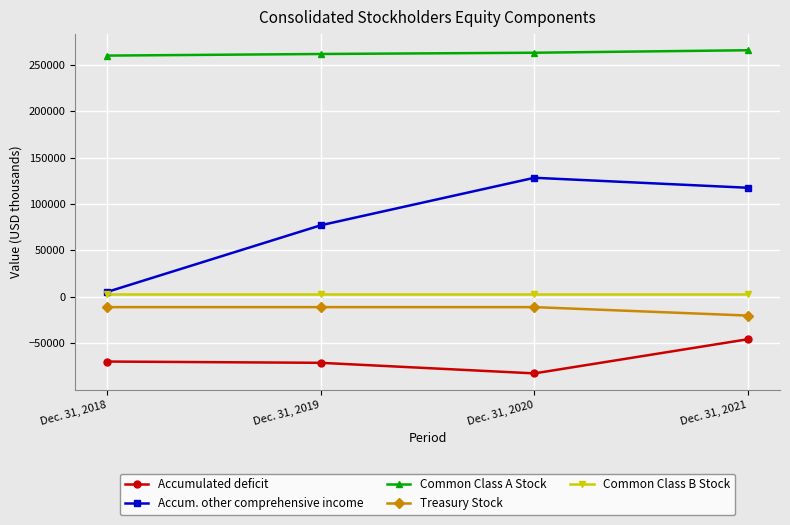

Which series changed the most between Dec. 31, 2018 and Dec. 31, 2020?

Accum. other comprehensive income